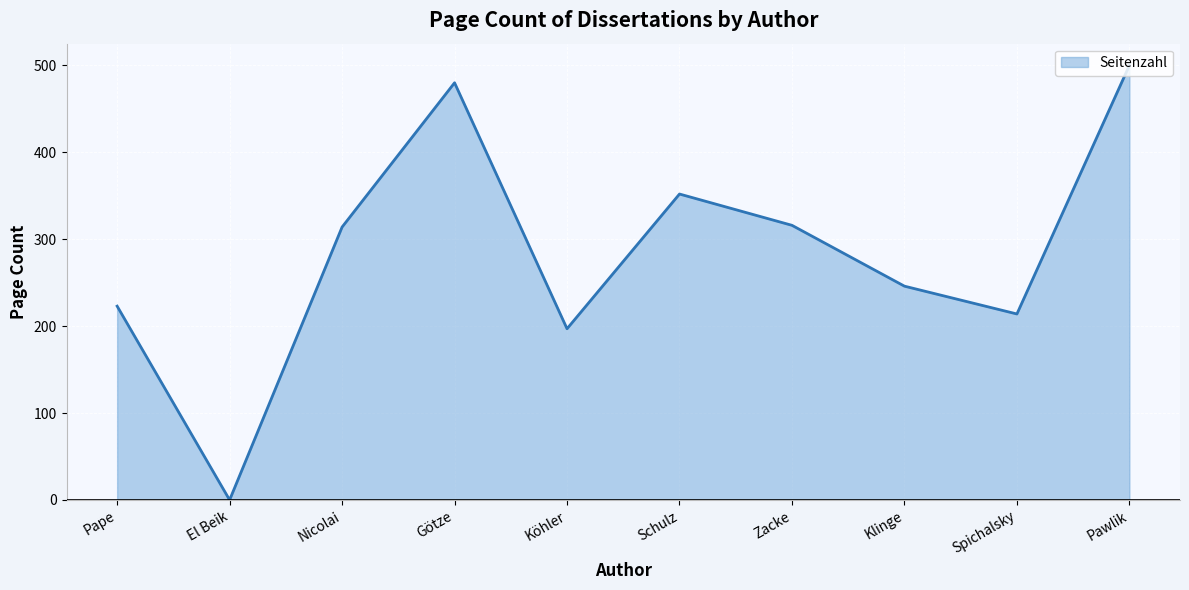

True or false: the data shows 141 at Nicolai.

False